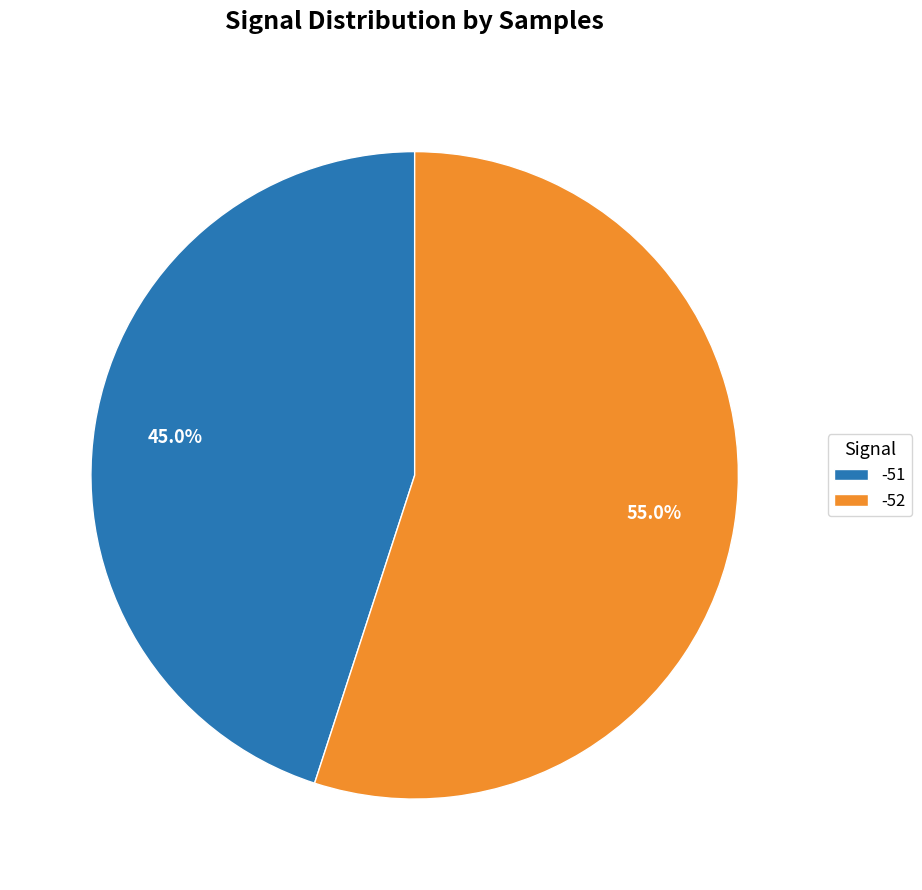

Rank the categories by value from highest to lowest.

-52, -51